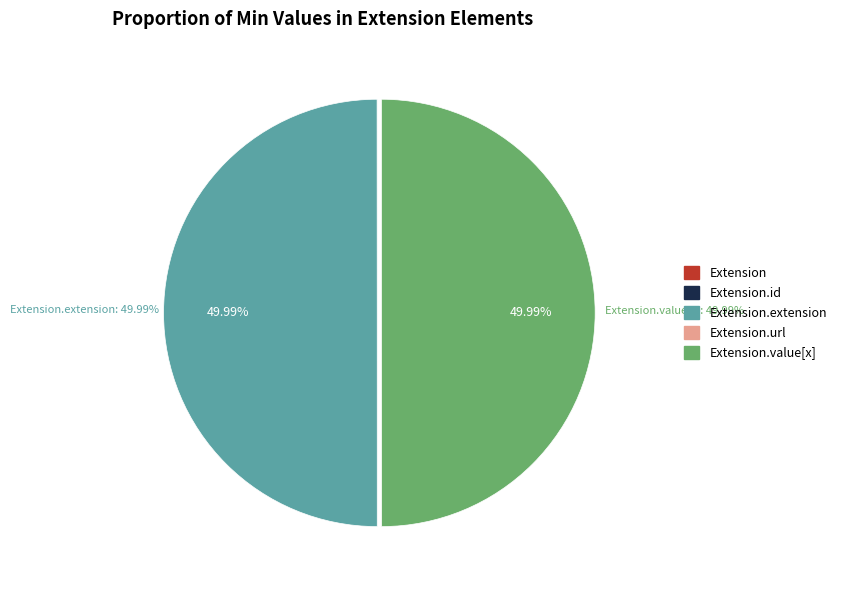

To the nearest percent, what is the average slice percentage?

20%